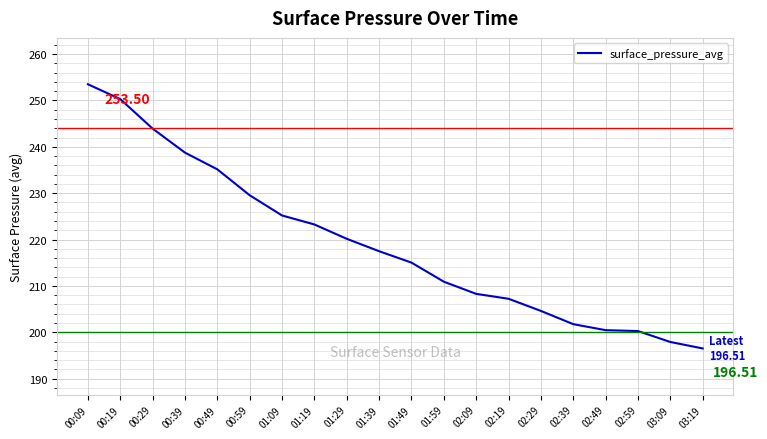

Count the number of categories in the chart.

20